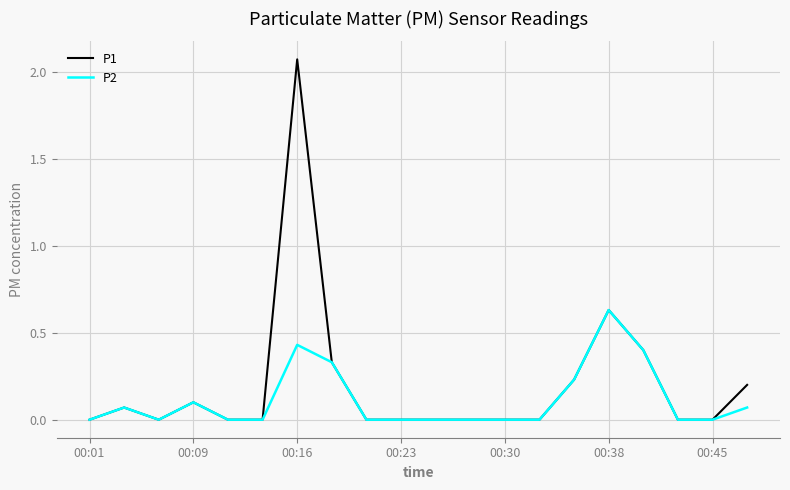

Which series has the widest spread of values?

P1